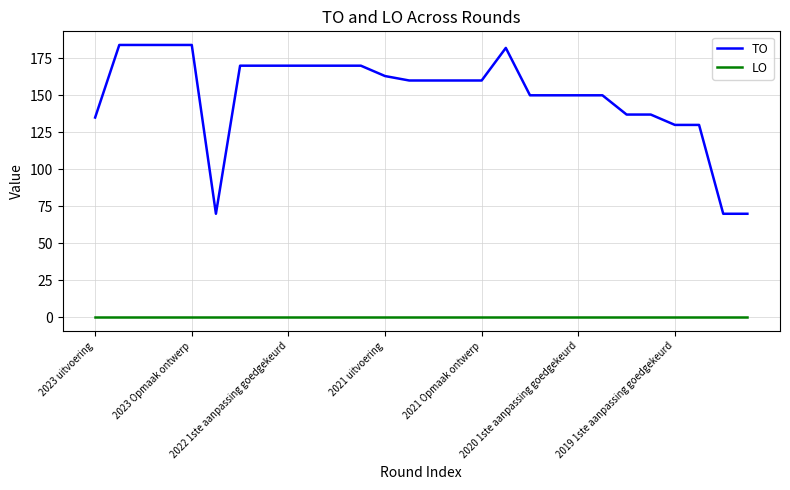

Rank the series by their maximum value, from lowest to highest.

LO, TO